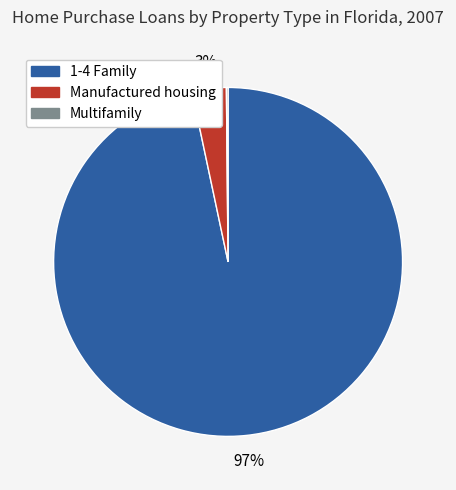

Do Manufactured housing and 1-4 Family together represent more than half of the pie?

Yes